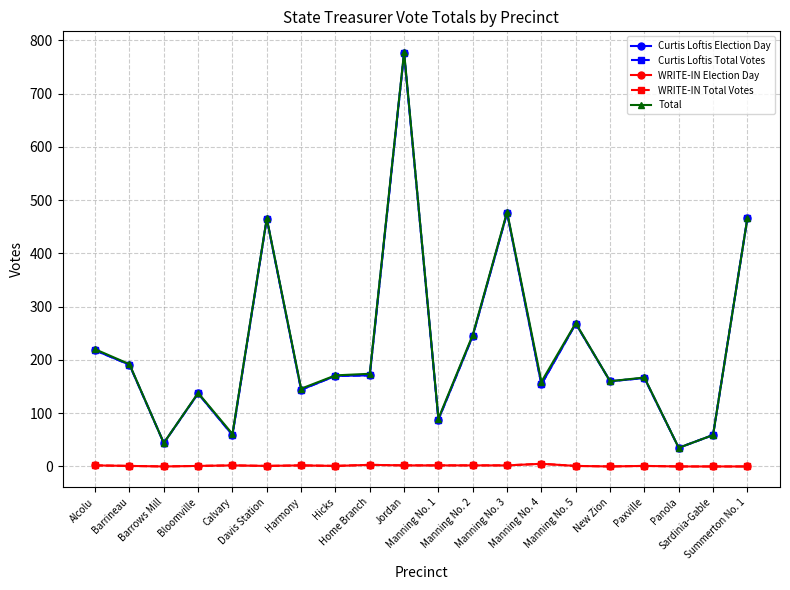

The value of Curtis Loftis Total Votes at Manning No. 5 is 268. True or false?

True